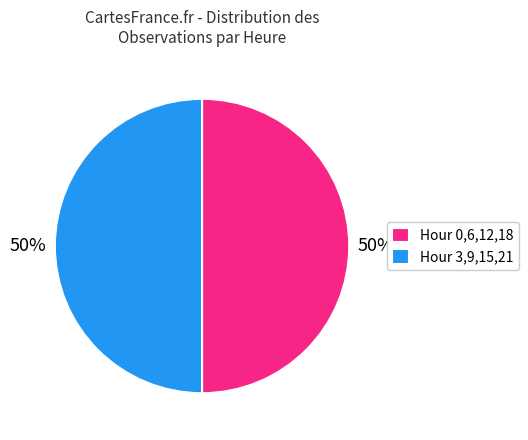

Count the number of slices in the pie.

2